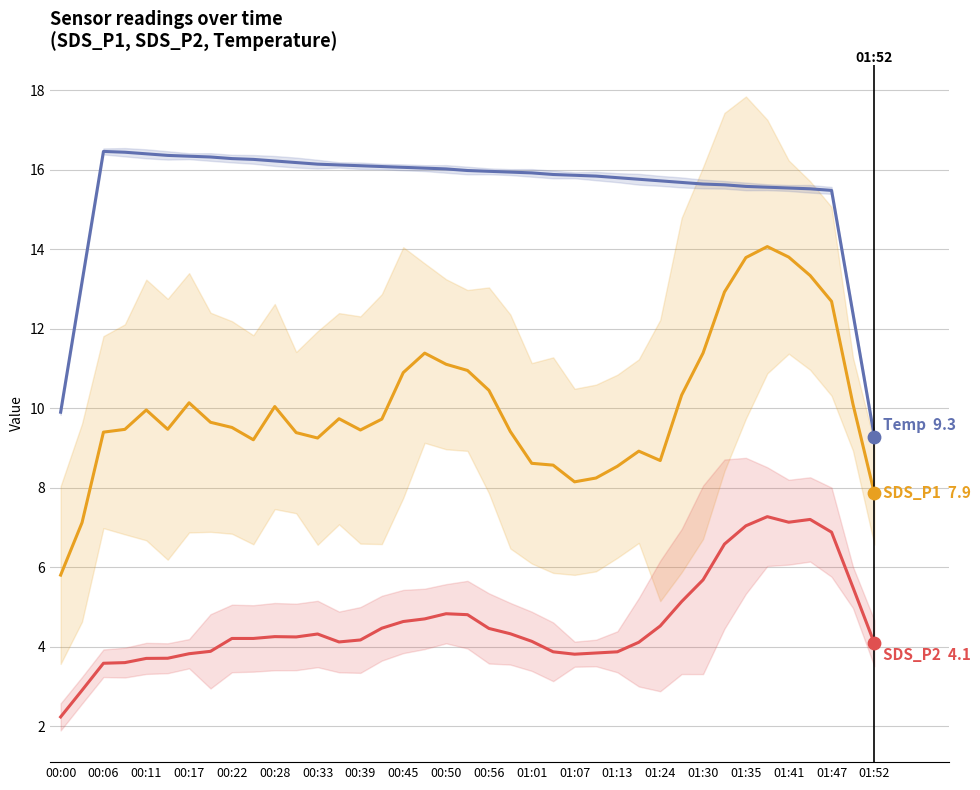

At how many categories does at least one series exceed 4?

39